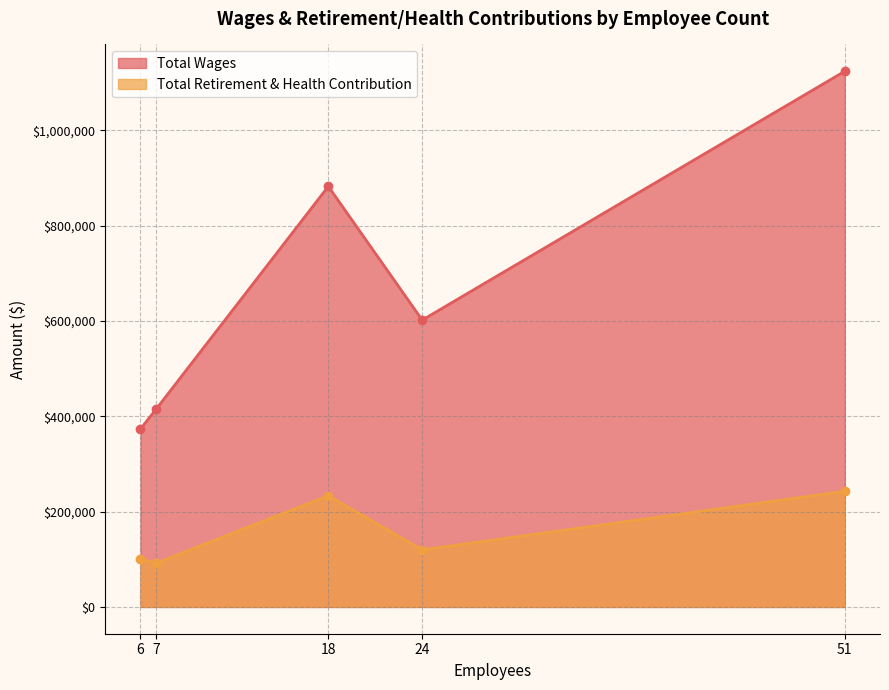

What is the value of the Total Retirement & Health Contribution point at the 1st from the left?

100517